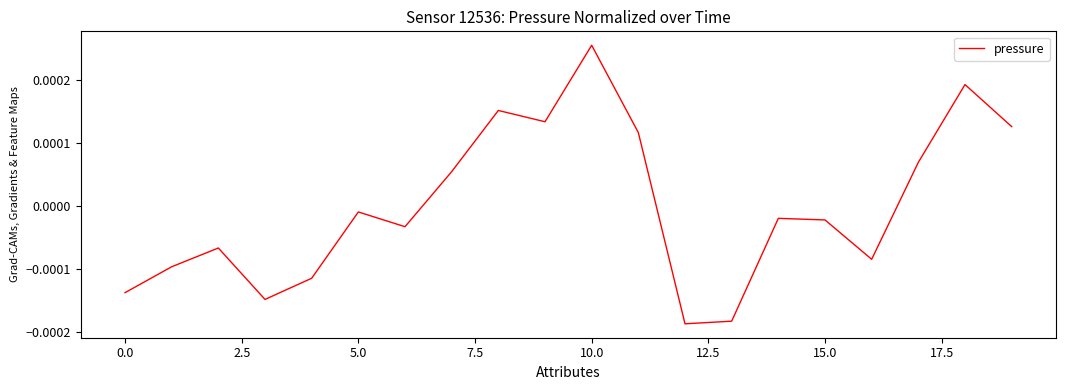

Which category has the lowest value across all series?

12